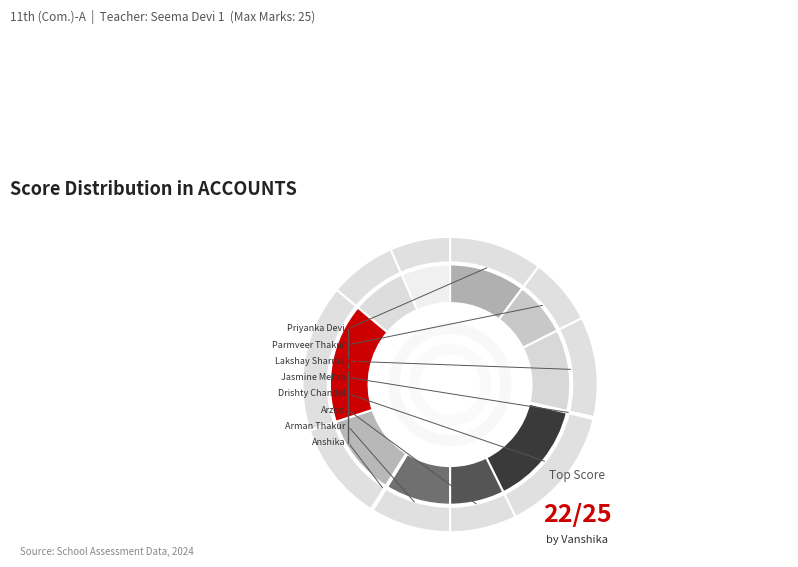

True or false: ANSHIKA accounts for 0% of the total.

True